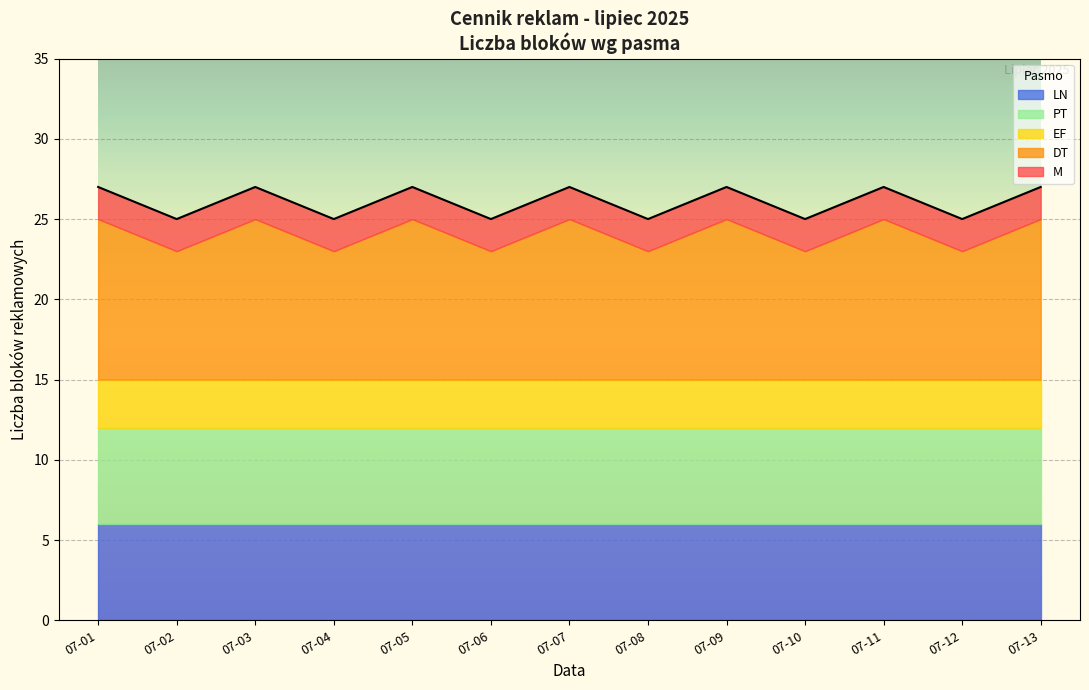

Does the chart display data point markers on the line(s)?

No